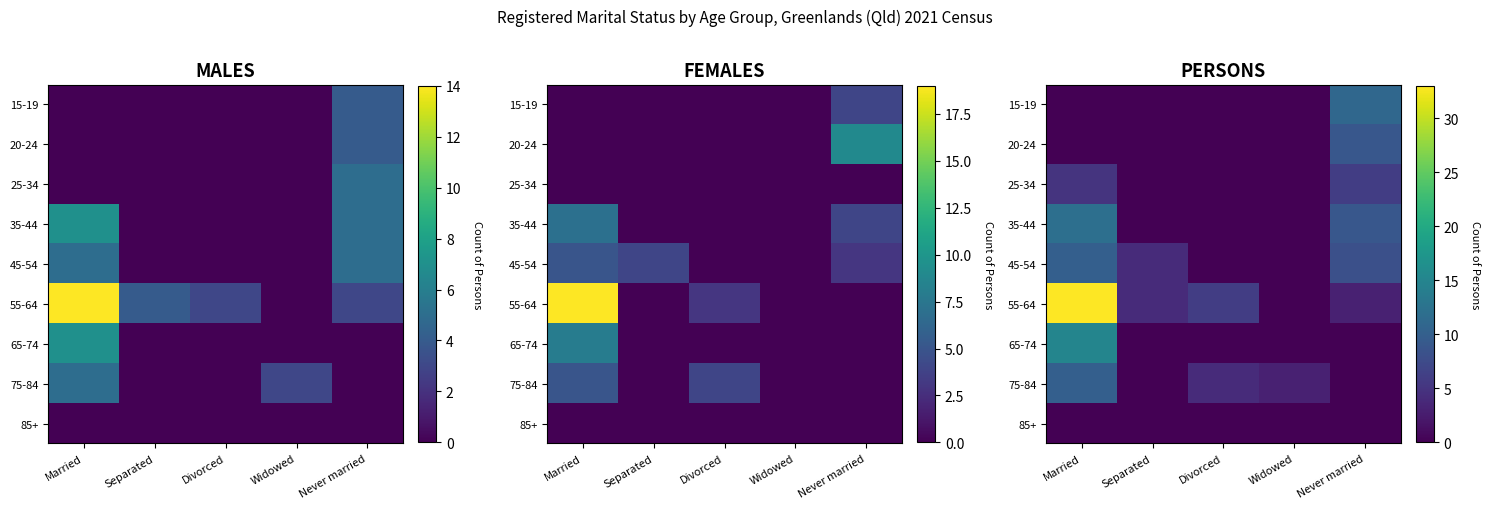

How many categories are shown in the chart?

5